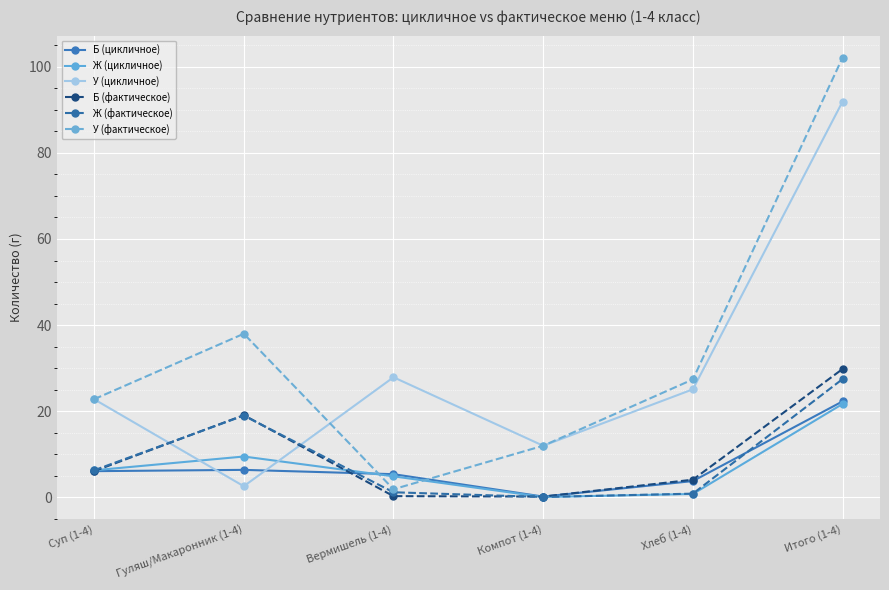

Which series has the widest spread of values?

У (фактическое)